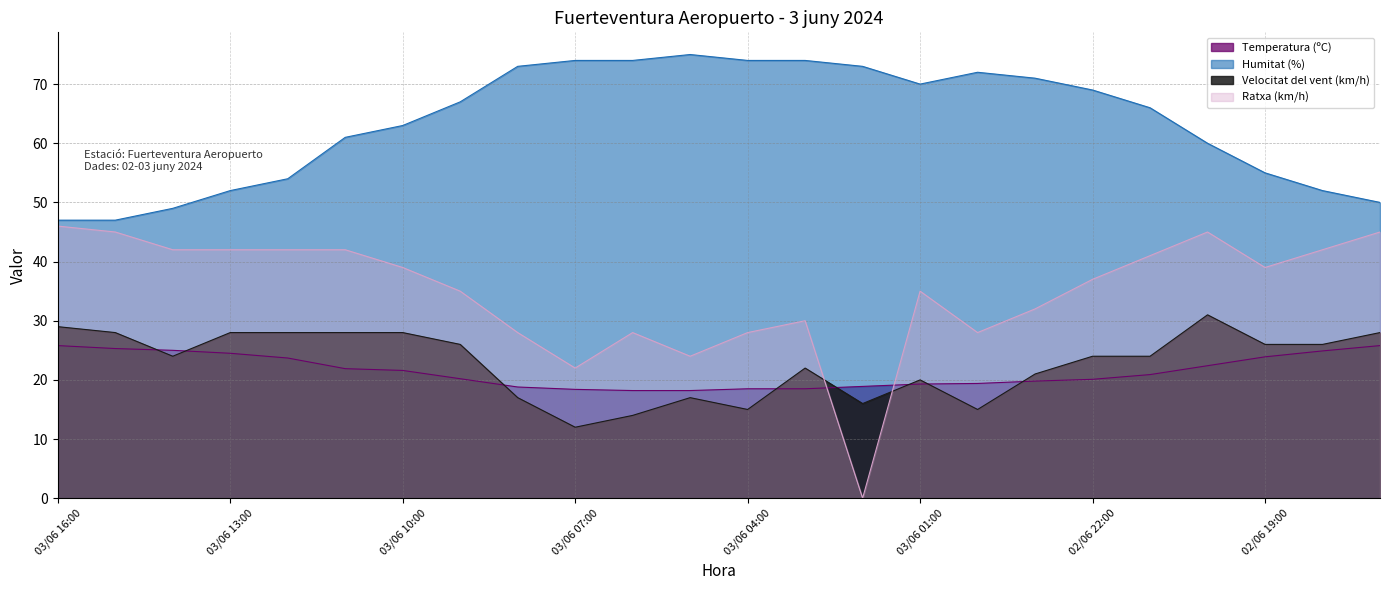

Which category has the highest value in the Ratxa (km/h) series?

03/06 16:00